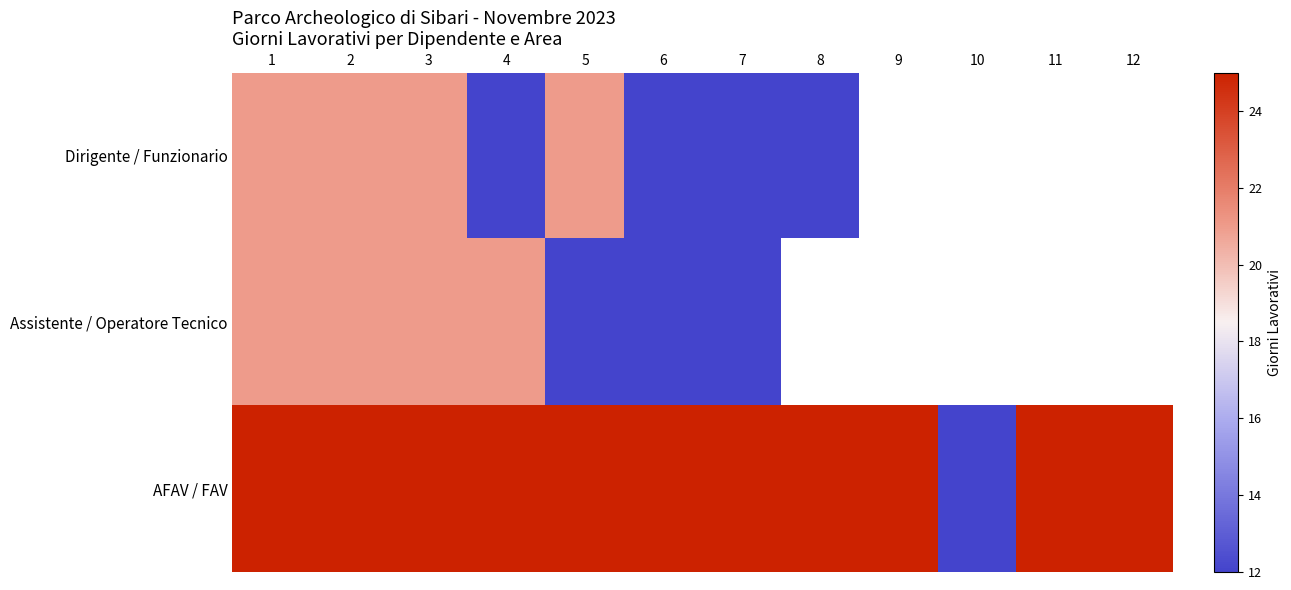

How many values in Assistente / Operatore Tecnico are above zero?

7